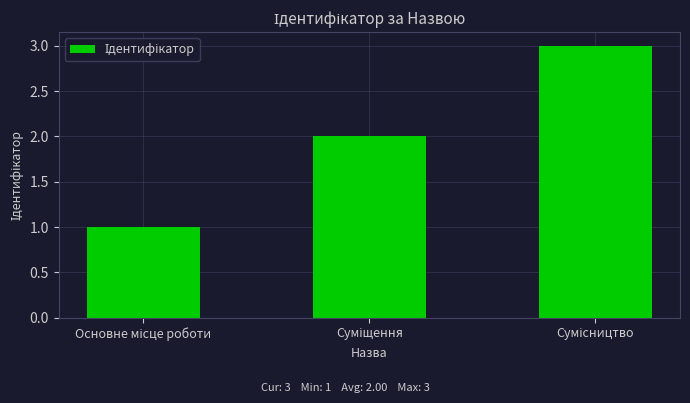

What is the average value?

2